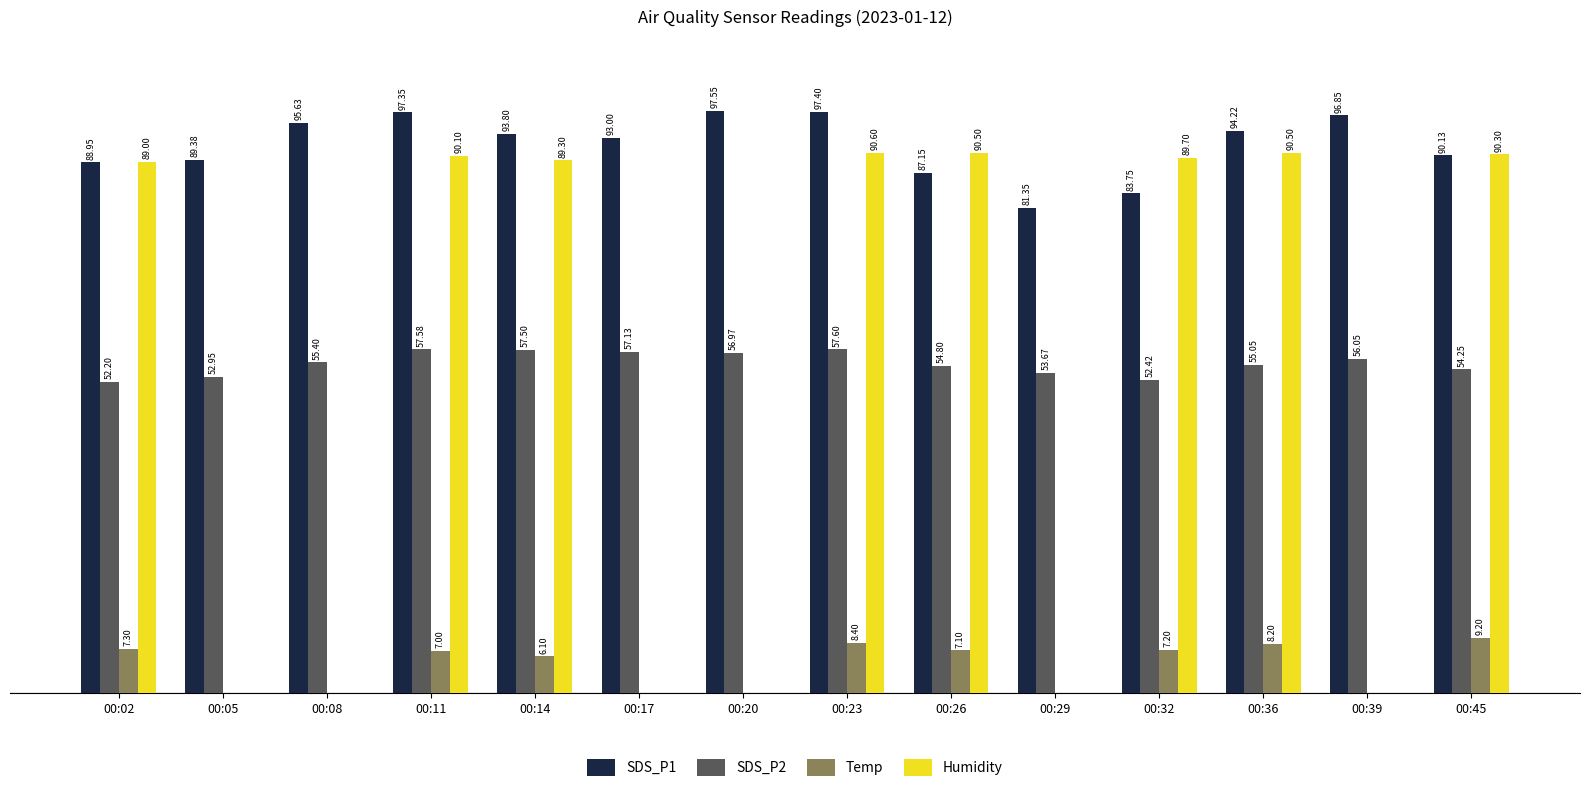

At which category is the sum across all series the highest?

00:23